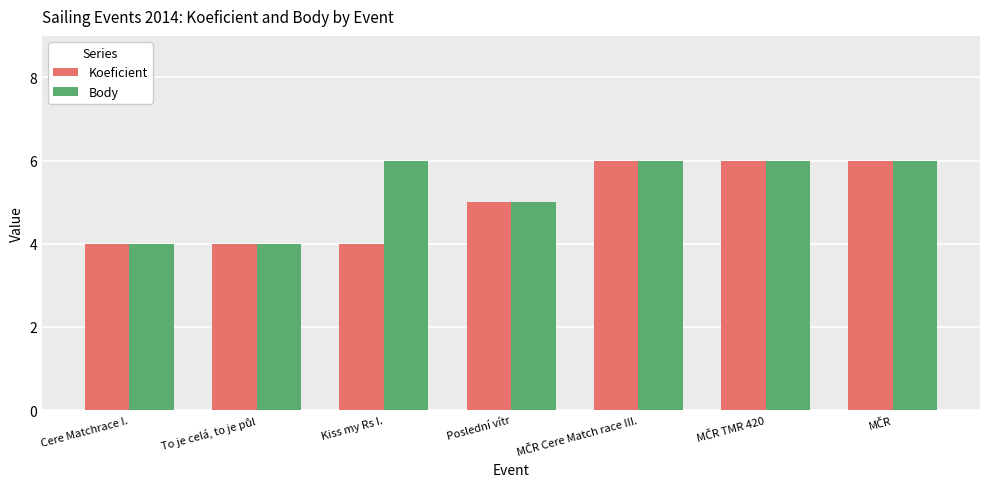

What is the sum of all Body values?

37